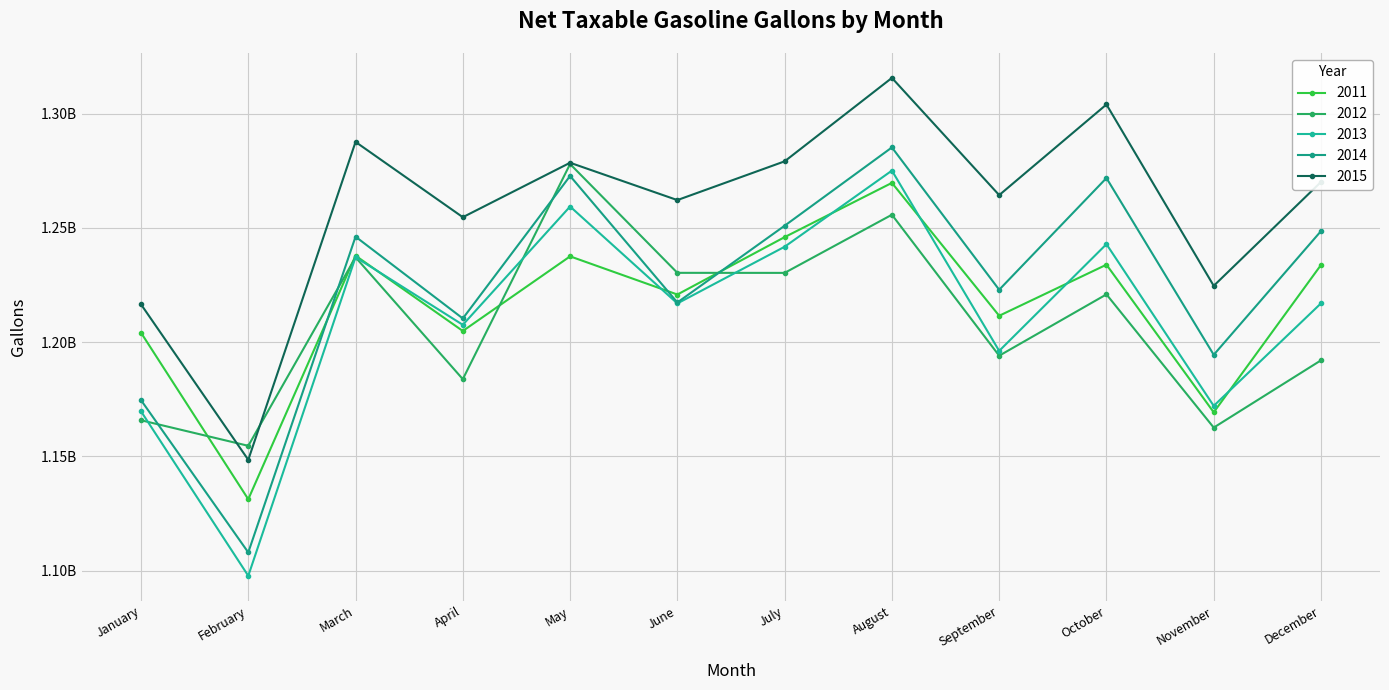

True or false: 2011 has a value of 1204833929 at April.

True